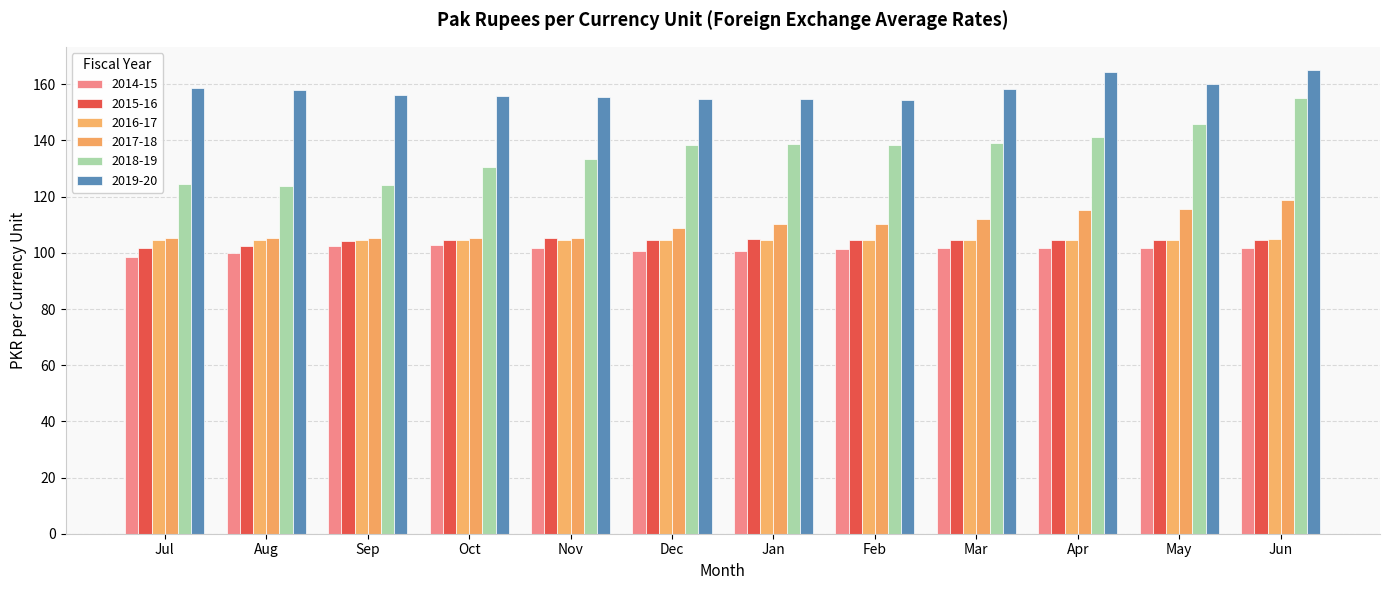

Reading left to right, list all the values displayed in this chart.

2014-15: Jul=98.7	Aug=100.1	Sep=102.3	Oct=102.8	Nov=101.8	Dec=100.8	Jan=100.7	Feb=101.4	Mar=101.8	Apr=101.7	May=101.8	Jun=101.8
2015-16: Jul=101.7	Aug=102.3	Sep=104.2	Oct=104.5	Nov=105.4	Dec=104.7	Jan=104.8	Feb=104.6	Mar=104.6	Apr=104.7	May=104.7	Jun=104.6
2016-17: Jul=104.7	Aug=104.6	Sep=104.5	Oct=104.6	Nov=104.7	Dec=104.7	Jan=104.7	Feb=104.7	Mar=104.7	Apr=104.7	May=104.7	Jun=104.8
2017-18: Jul=105.4	Aug=105.3	Sep=105.3	Oct=105.3	Nov=105.4	Dec=108.7	Jan=110.4	Feb=110.4	Mar=112.1	Apr=115.4	May=115.4	Jun=118.9
2018-19: Jul=124.4	Aug=123.8	Sep=124.1	Oct=130.4	Nov=133.5	Dec=138.5	Jan=138.7	Feb=138.5	Mar=139.2	Apr=141.2	May=145.7	Jun=155.2
2019-20: Jul=158.8	Aug=158.1	Sep=156.2	Oct=155.9	Nov=155.4	Dec=154.9	Jan=154.7	Feb=154.3	Mar=158.4	Apr=164.4	May=160.1	Jun=165.1